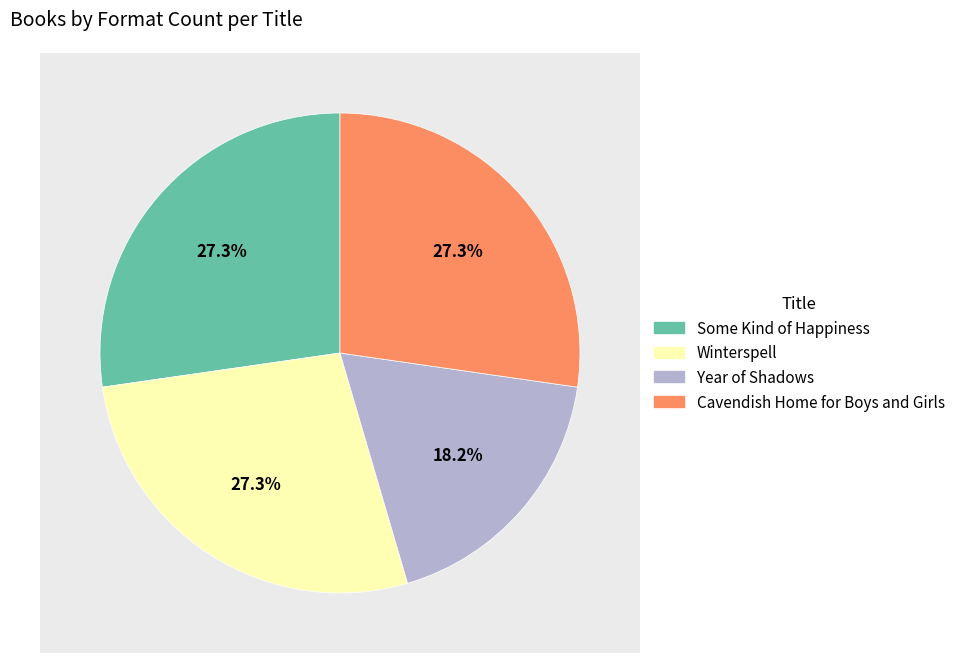

What percentage is NOT represented by Some Kind of Happiness?

72.7%